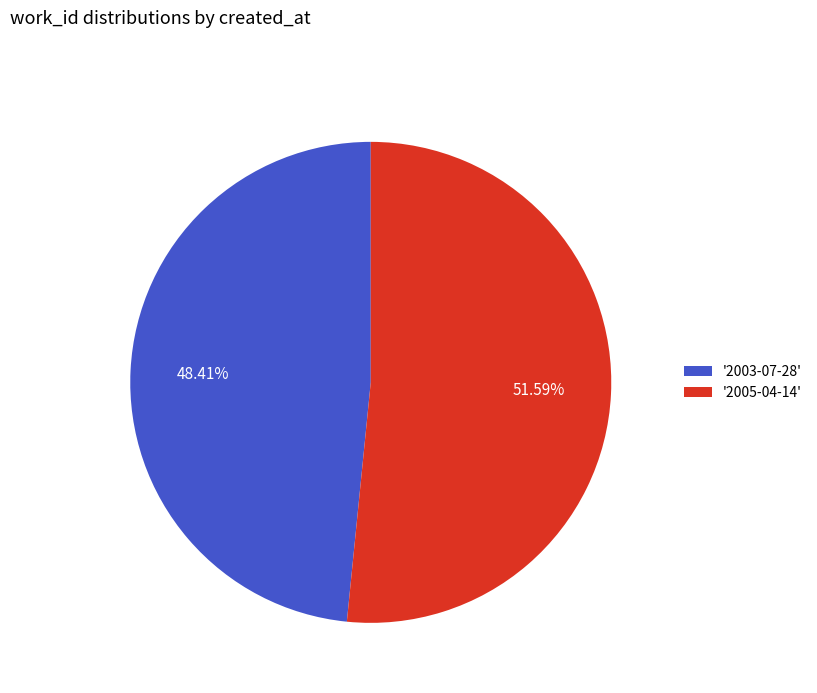

Approximately how many times larger is the value at '2003-07-28' compared to '2005-04-14'?

0.9